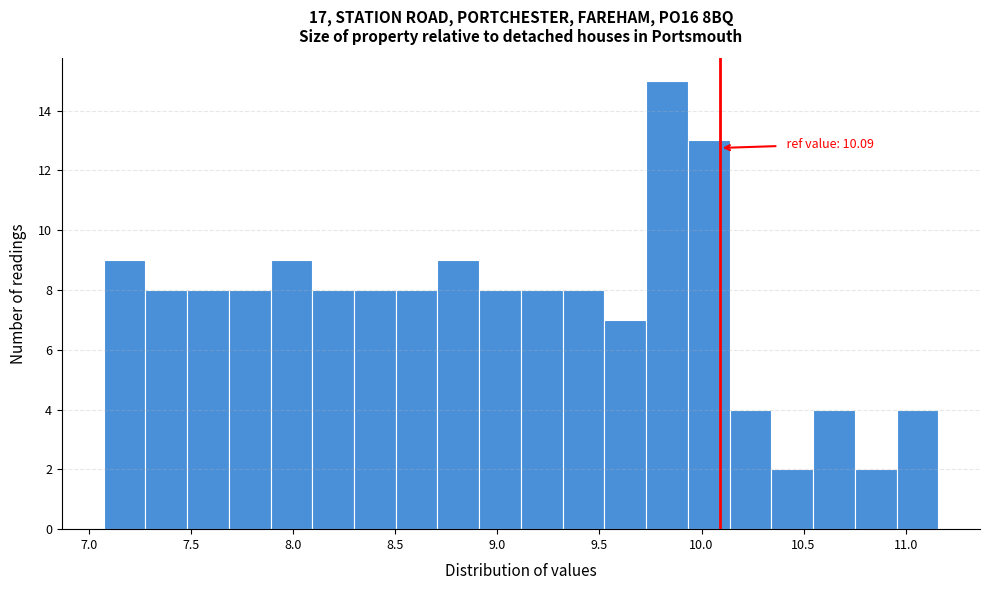

Which range on the x-axis has the tallest bar?

9.75 to 9.95